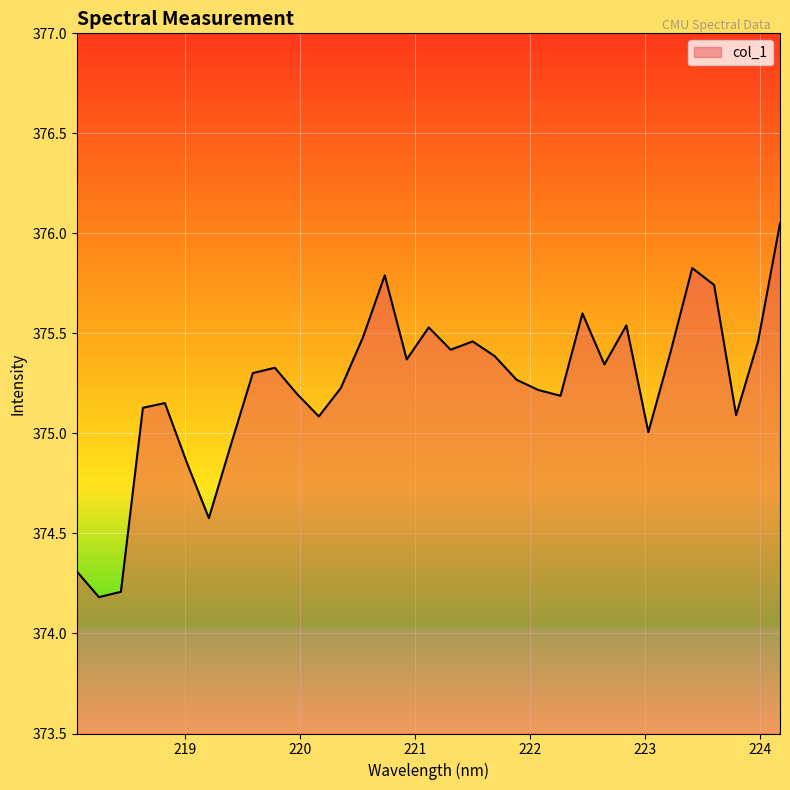

How many lines are shown in the chart?

1